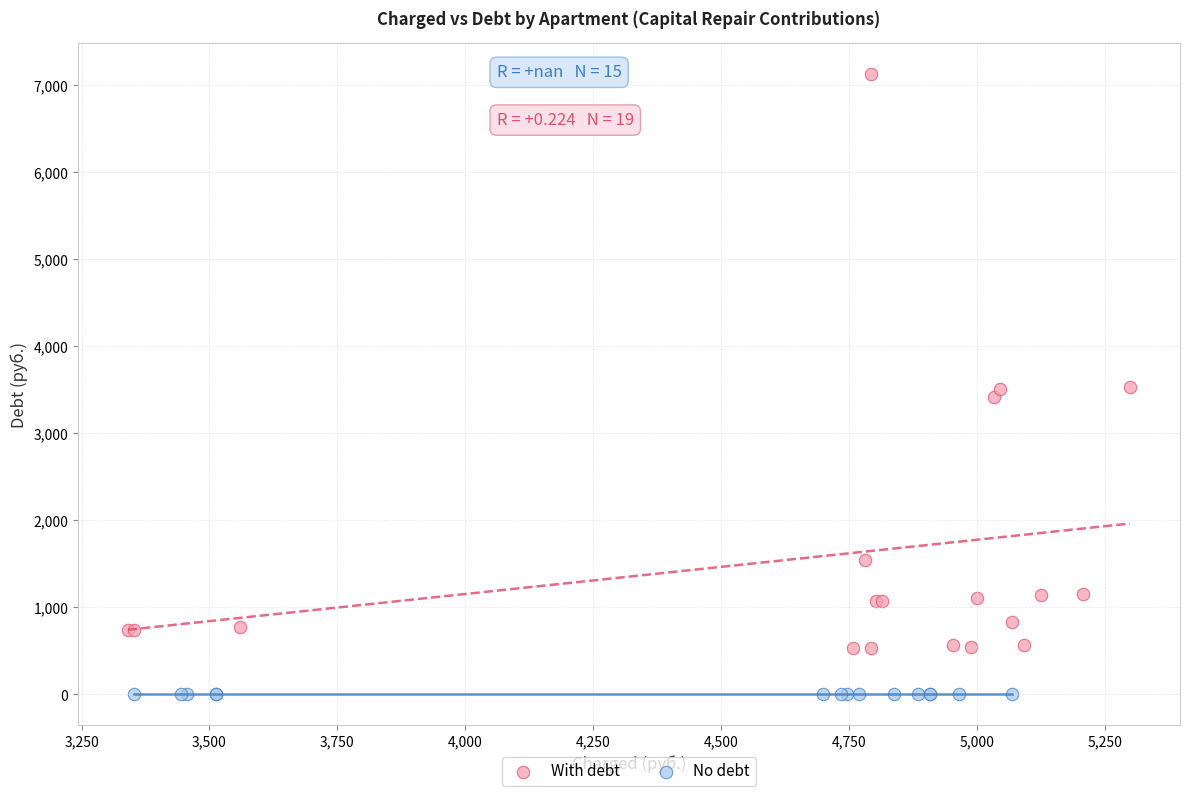

Which series contains the lowest Y value?

No debt